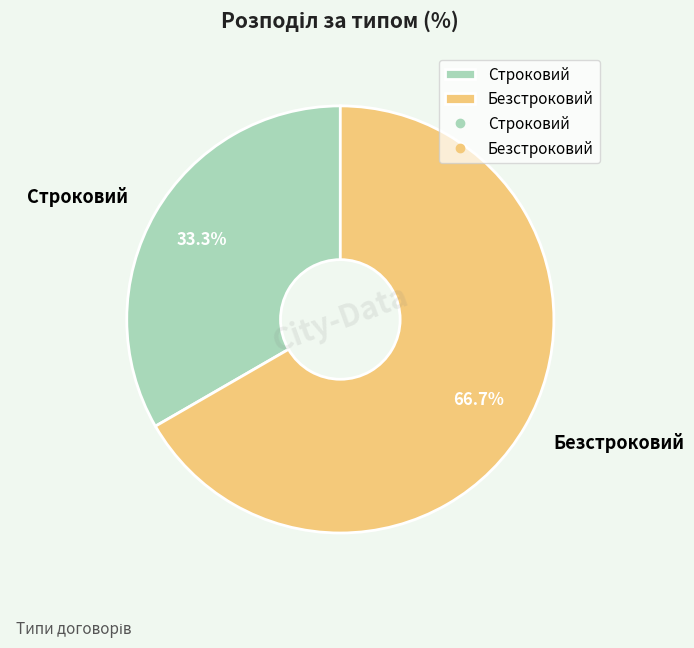

Between Безстроковий and Строковий, which is larger?

Безстроковий